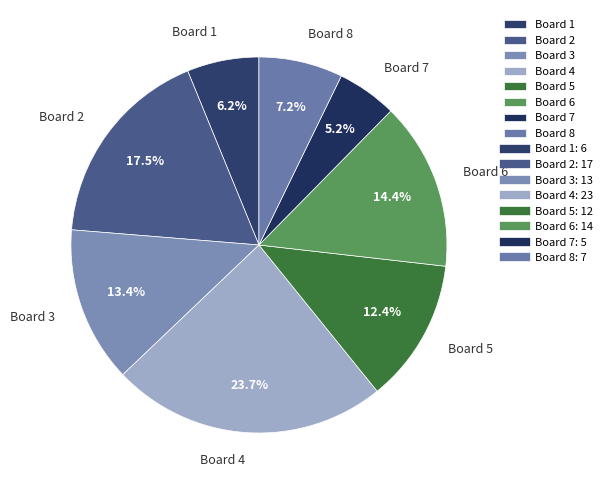

Which category has the biggest portion of the pie?

Board 4